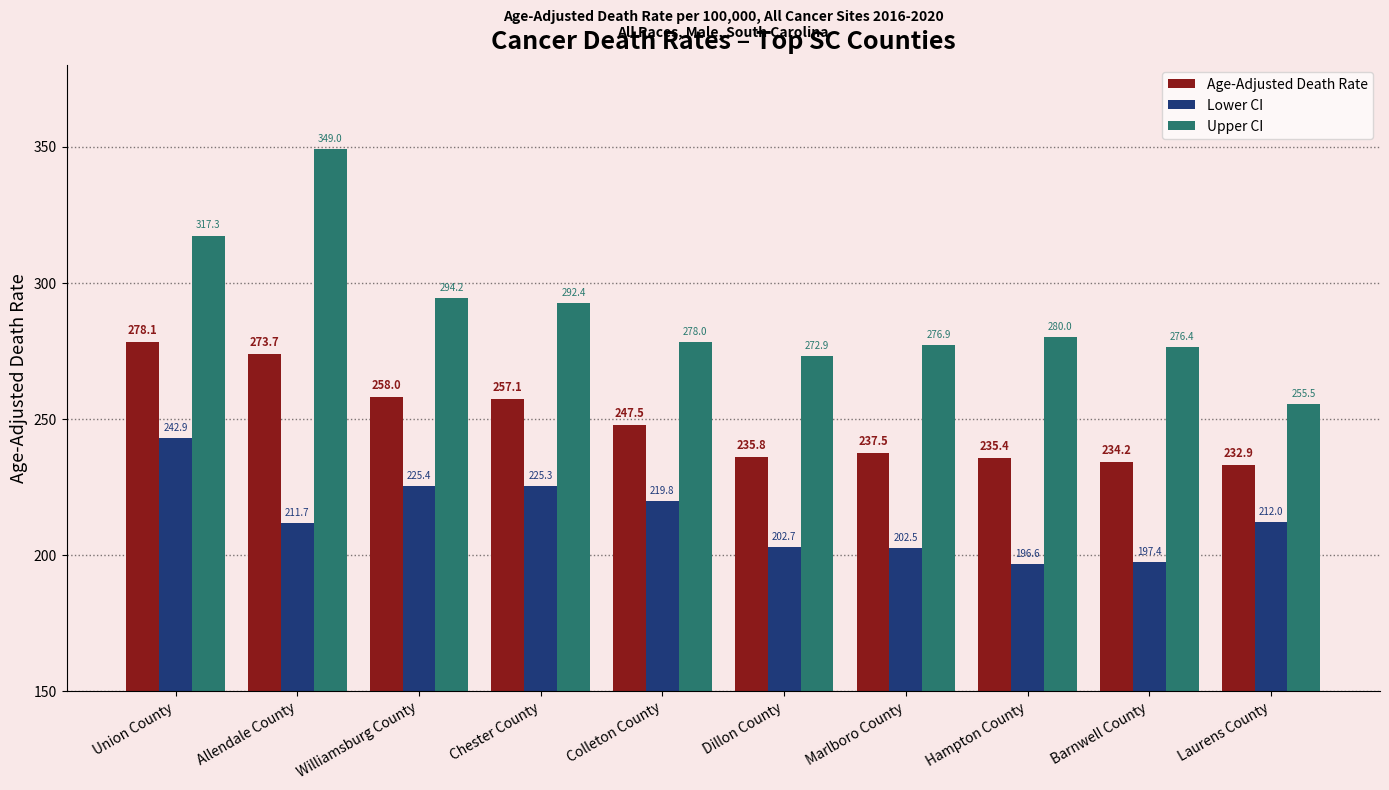

What is the total value across all series at Union County?

838.3